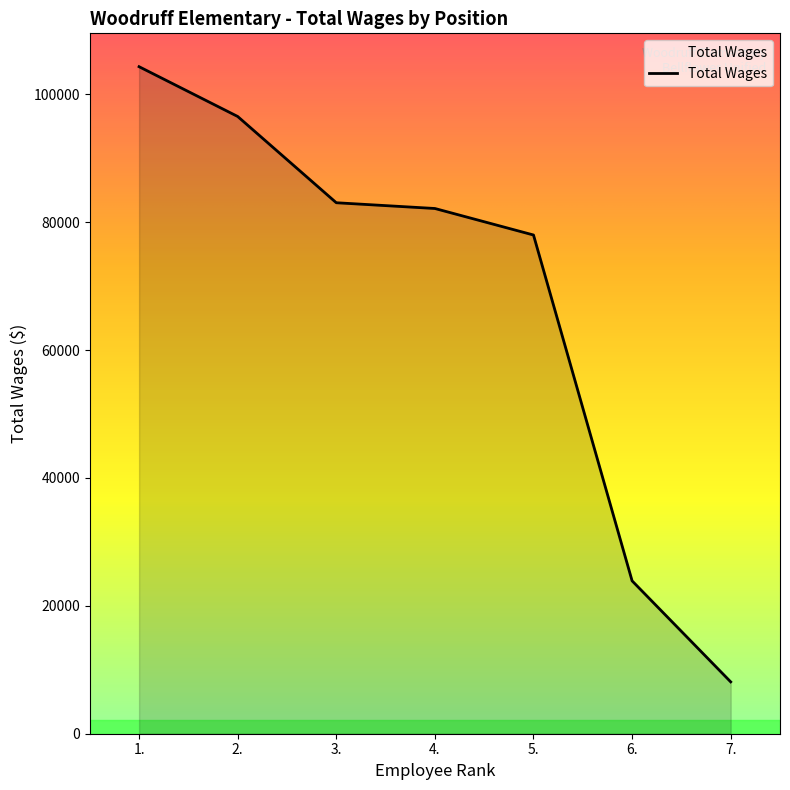

Reading right to left, extract all data points from this chart.

8108	23907	77995	82141	83041	96531	104318